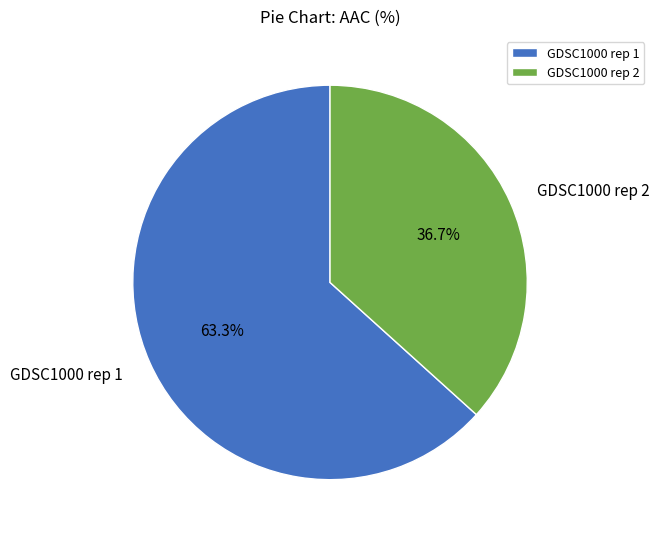

What is the total percentage of GDSC1000 rep 1 and GDSC1000 rep 2?

100.0%